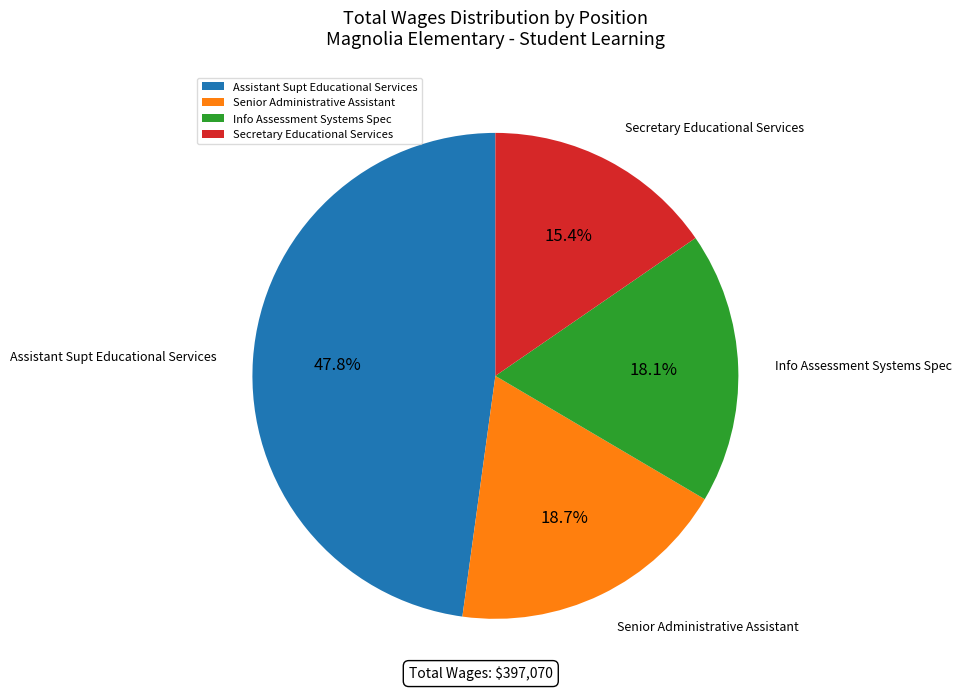

What percentage do Assistant Supt Educational Services and Info Assessment Systems Spec together represent?

65.9%